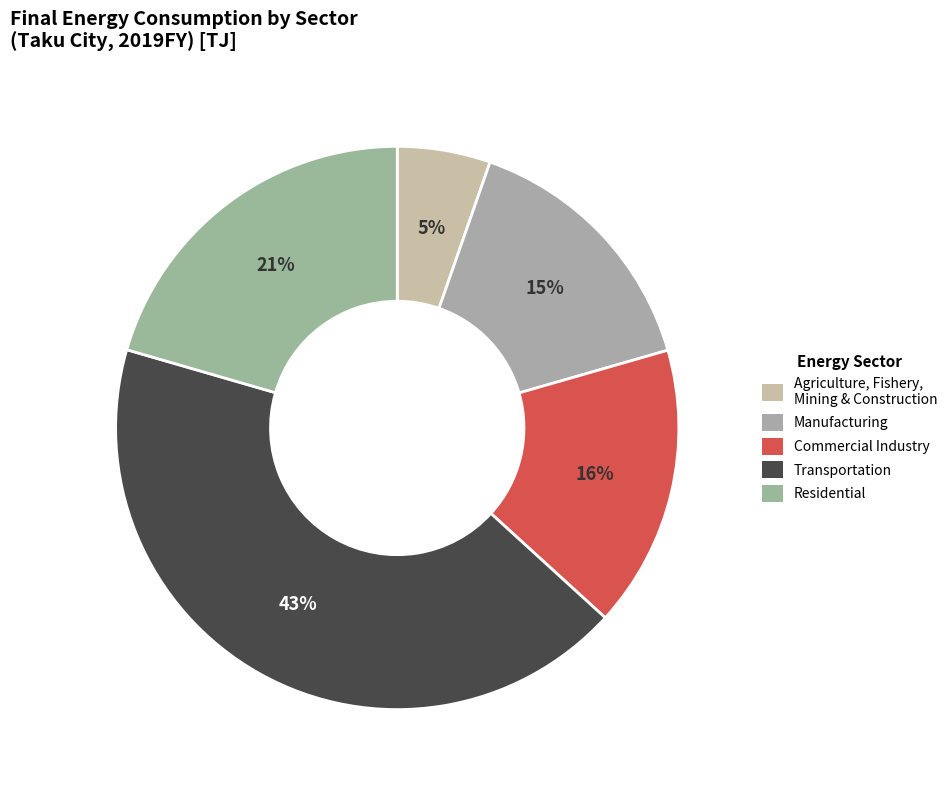

Does any single category account for the majority?

No